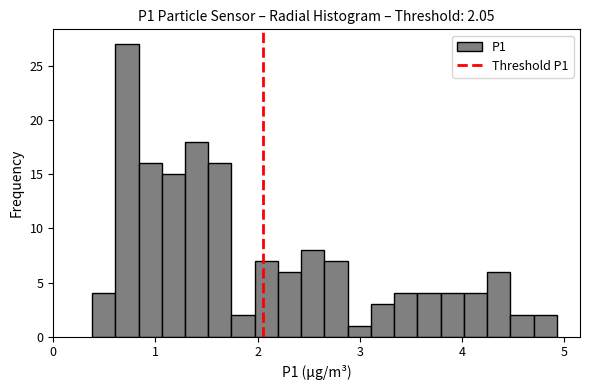

Read against the x-axis, roughly where is the centre of the tallest bar?

0.7